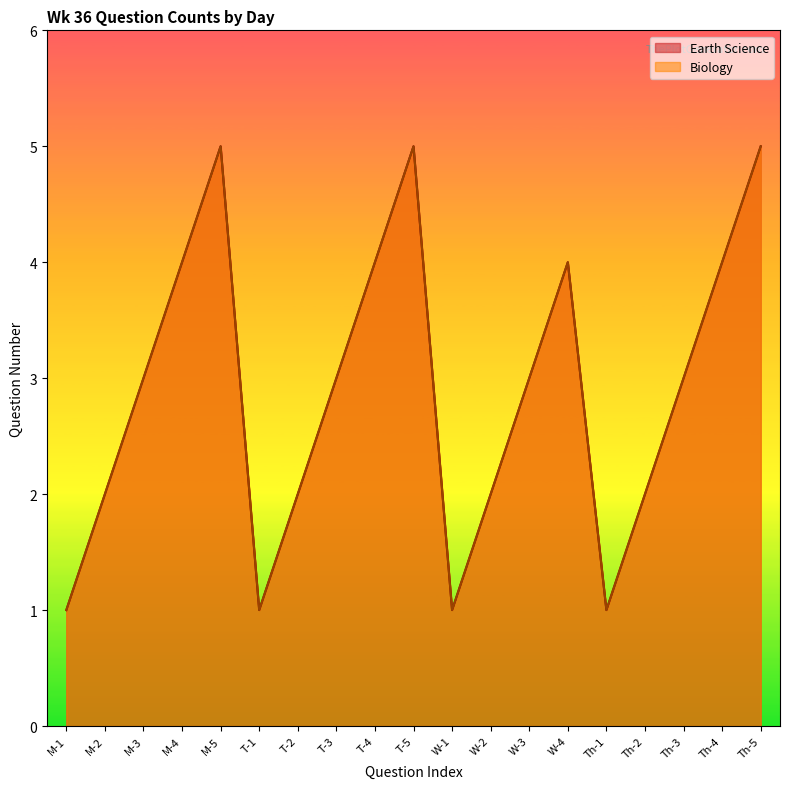

Which series changed the most between T-5 and Th-1?

Earth Science